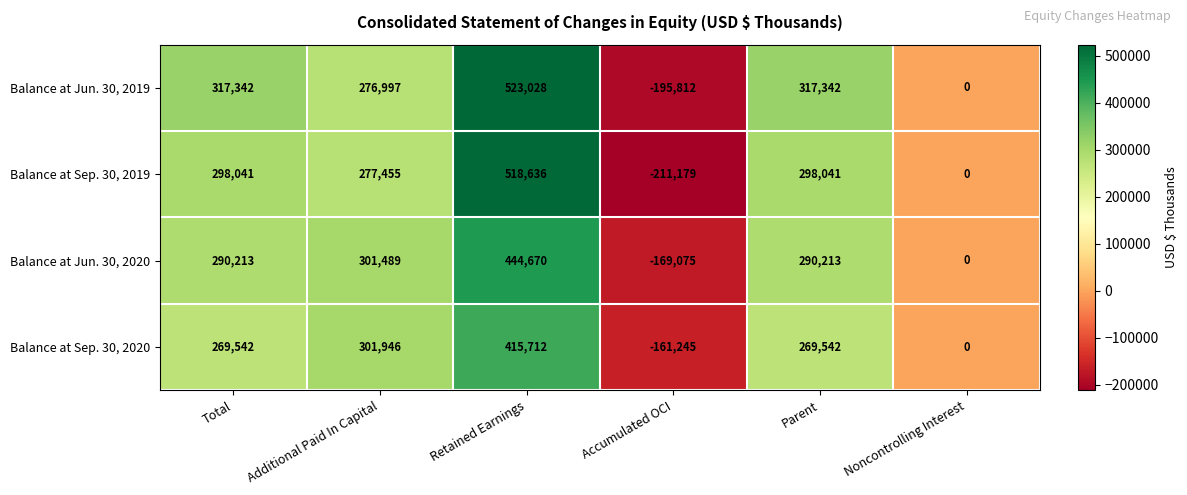

What is the greatest value displayed?

523028